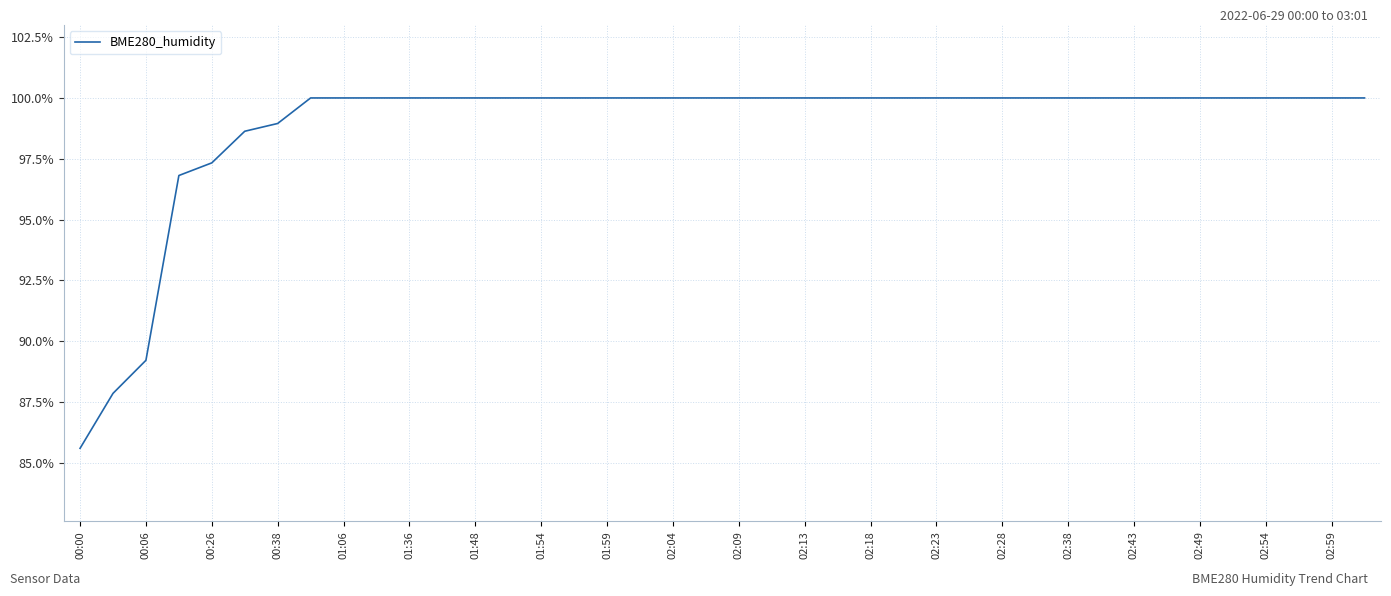

What is the minimum value shown in the chart?

85.6